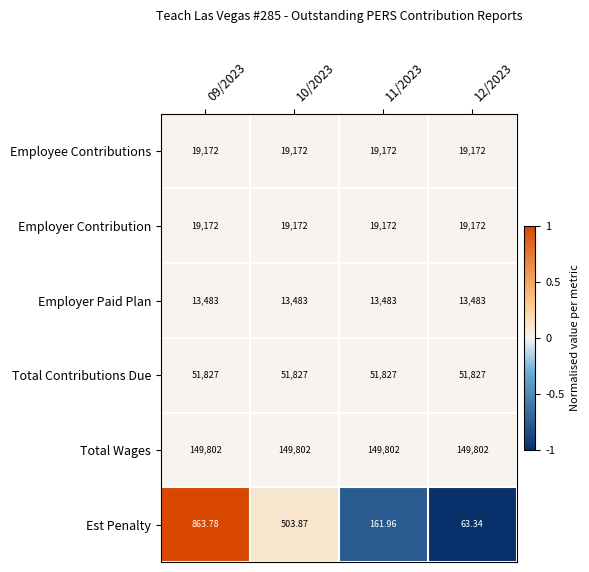

Which series has the largest total across all categories?

Total Wages